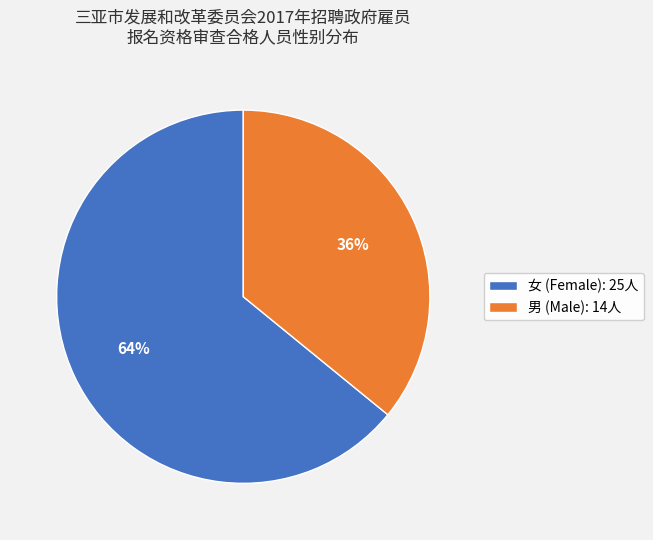

Rank the categories by value from lowest to highest.

男, 女